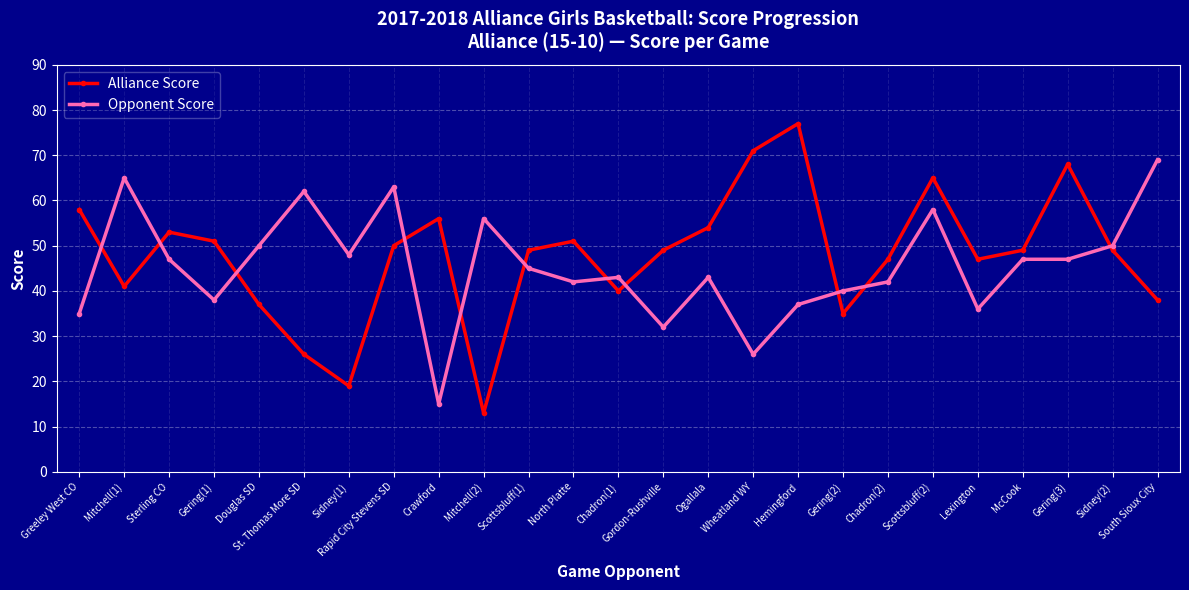

Reading left to right, list all the values displayed in this chart.

Alliance Score: 58	41	53	51	37	26	19	50	56	13	49	51	40	49	54	71	77	35	47	65	47	49	68	49	38
Opponent Score: 35	65	47	38	50	62	48	63	15	56	45	42	43	32	43	26	37	40	42	58	36	47	47	50	69